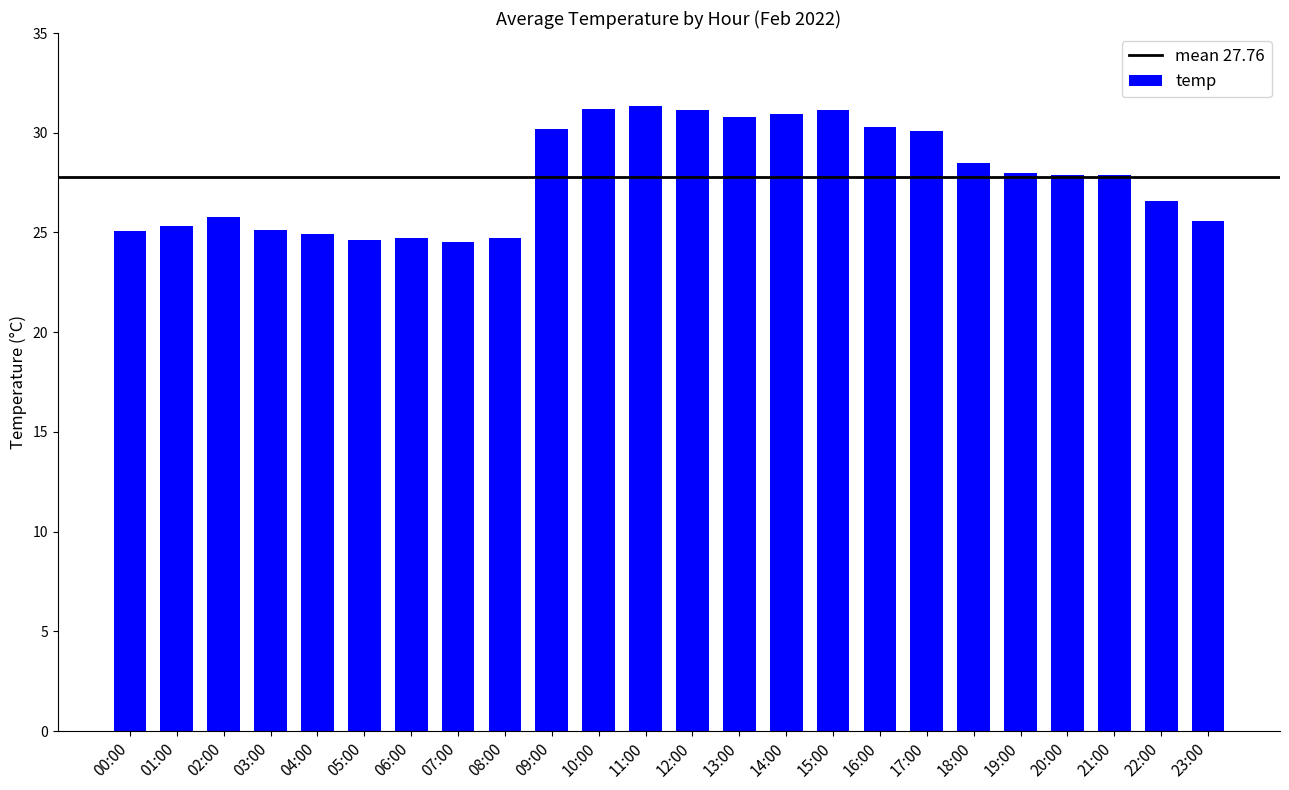

What is the label of the 12th bar from the right?

12:00